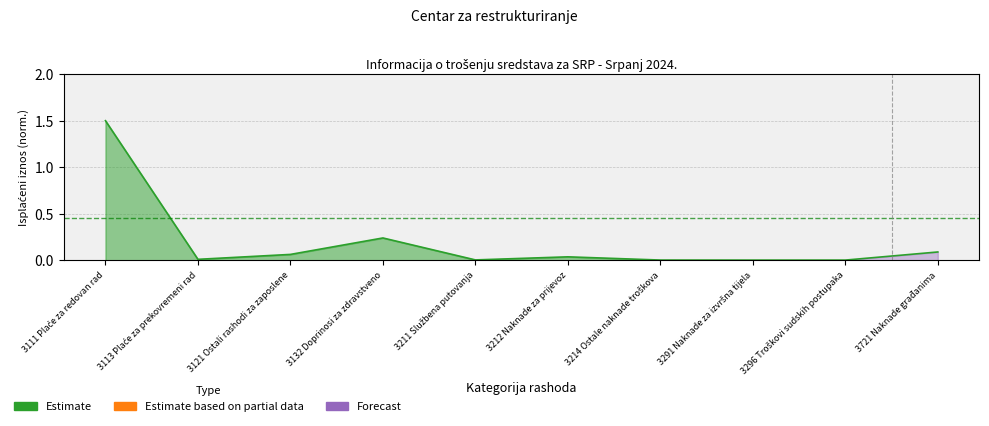

True or false: the data shows 0.0 at 3211 Službena putovanja.

True